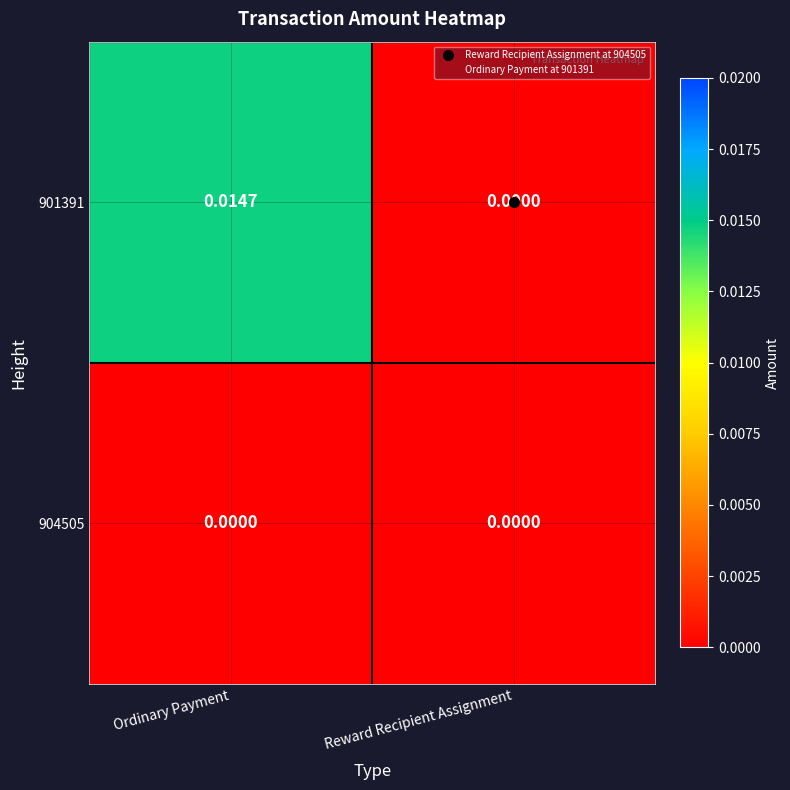

List the labels in order of 901391 value, smallest first.

Reward Recipient Assignment, Ordinary Payment